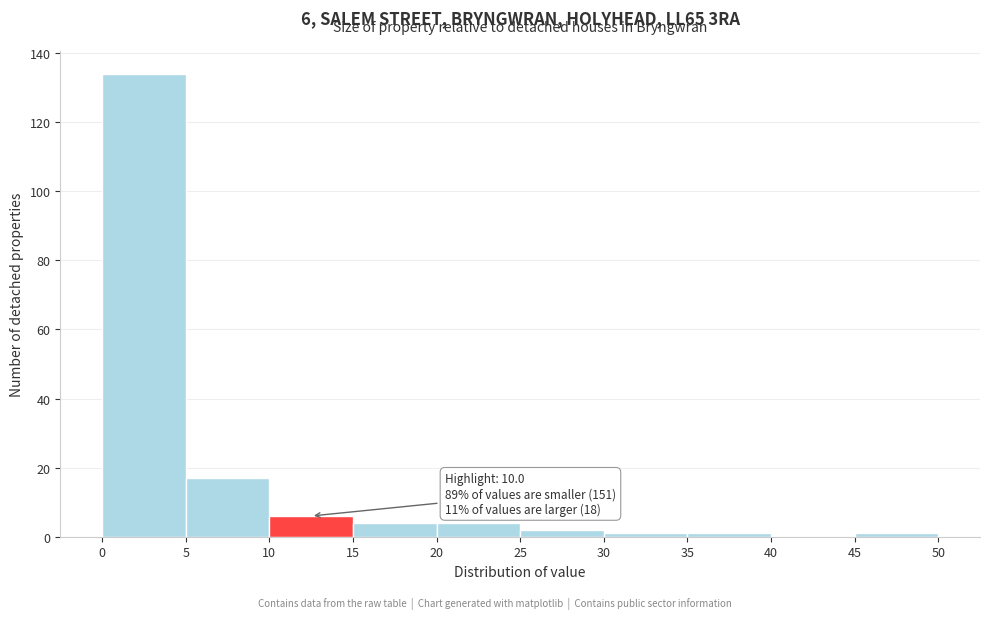

Which range on the x-axis has the tallest bar?

0 to 5